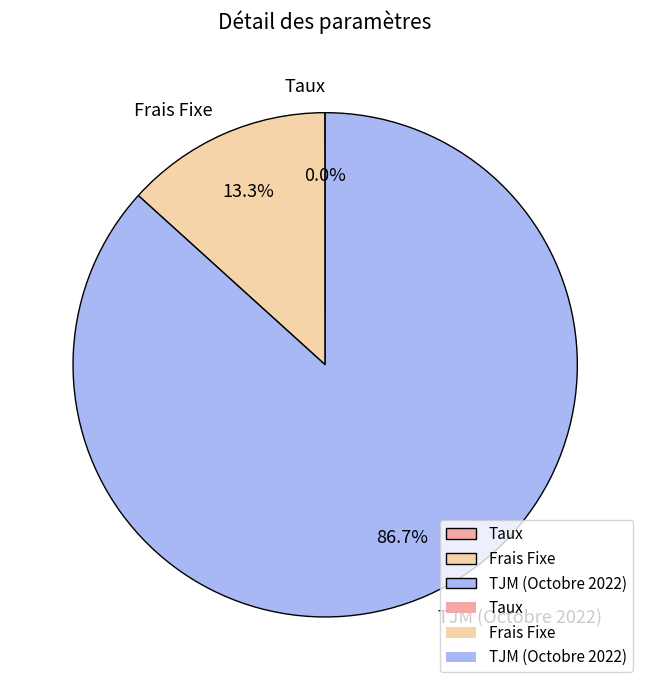

What is the total percentage of Frais Fixe and TJM (Octobre 2022)?

100.0%